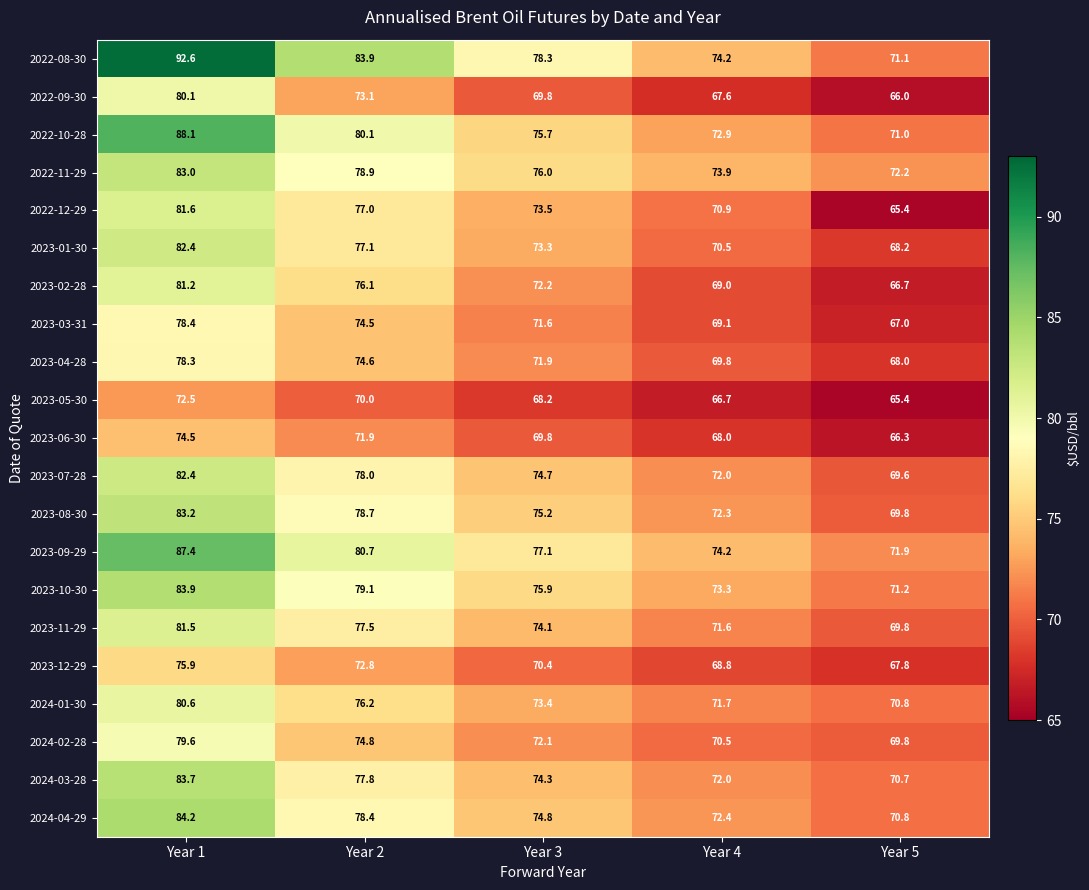

What is the difference between the 2024-04-29 values at Year 1 and Year 5?

13.4